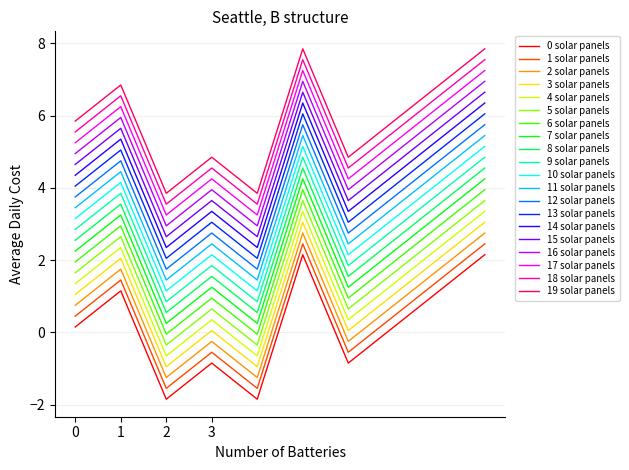

True or false: 4 solar panels and 19 solar panels cross at least once.

False